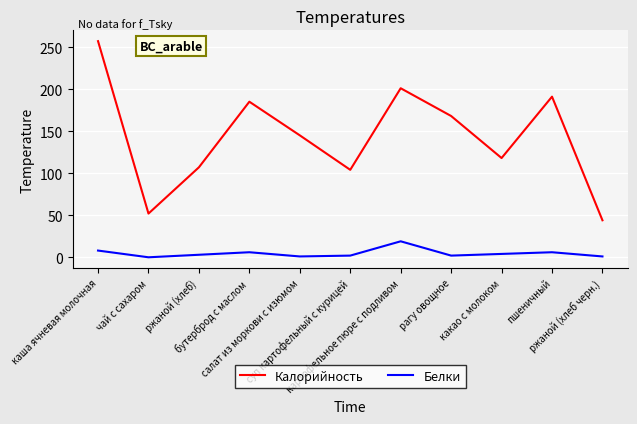

The value of Калорийность at пшеничный is 191. True or false?

True